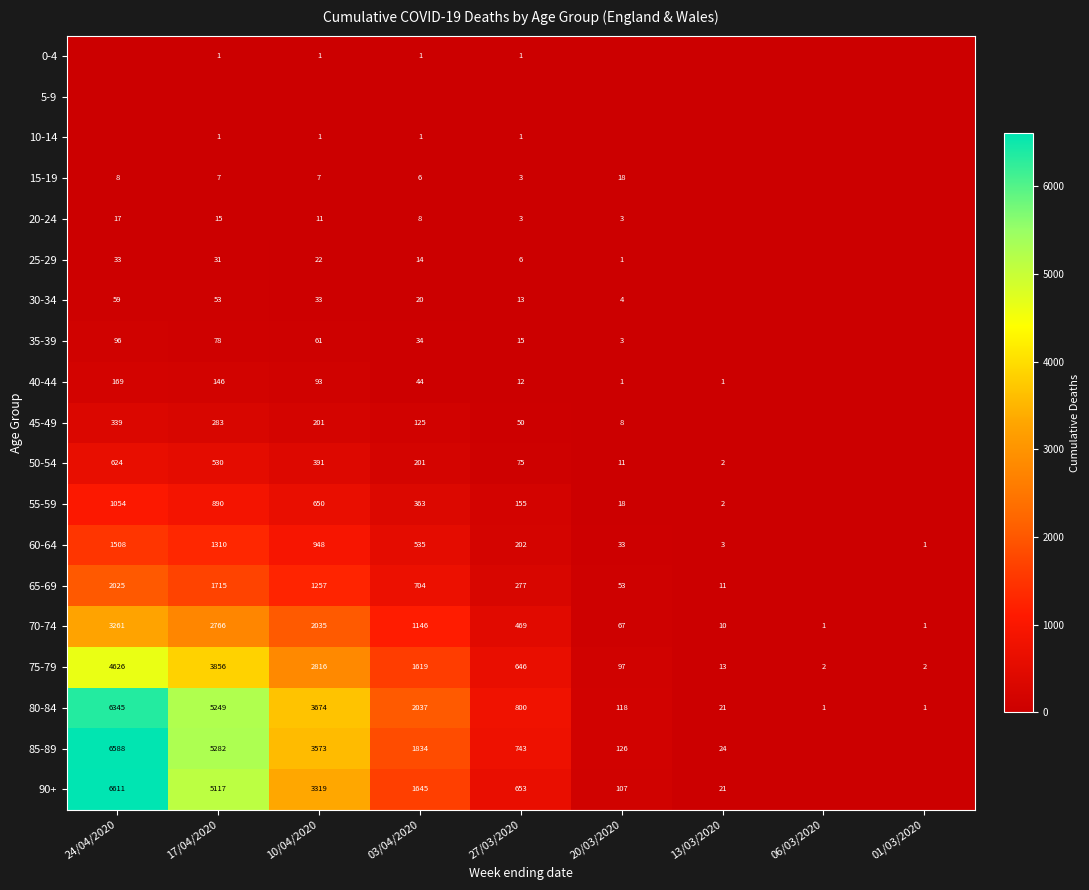

True or false: 50-54 has a value of 530 at 17/04/2020.

True